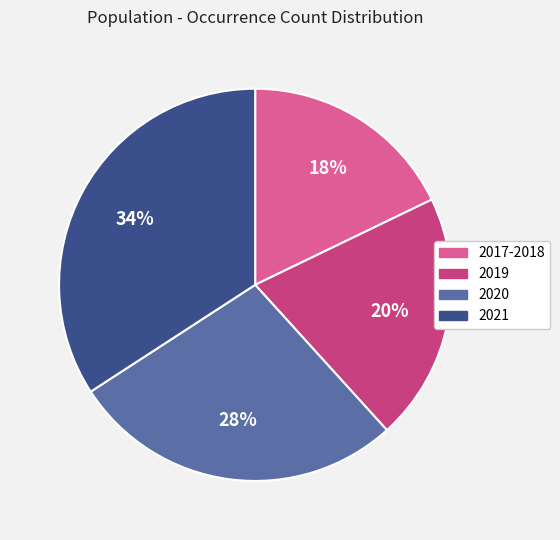

To the nearest percent, what is the average slice percentage?

25%